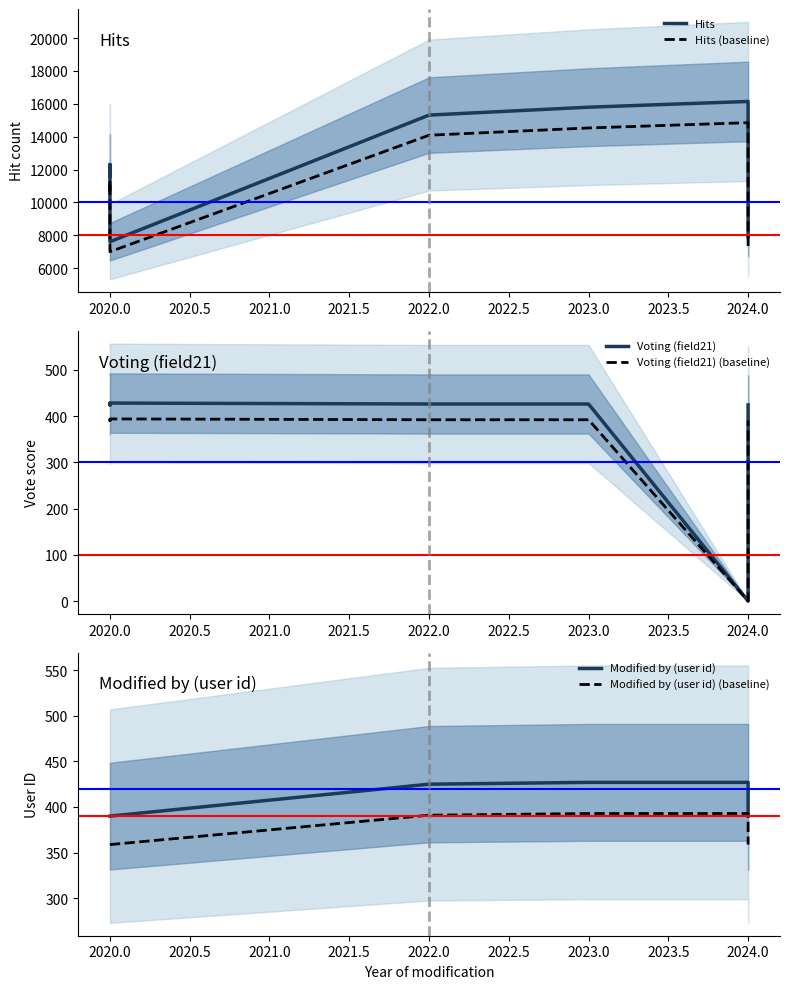

The value of Hits (baseline) at 2023.0 is 22981.3. True or false?

False